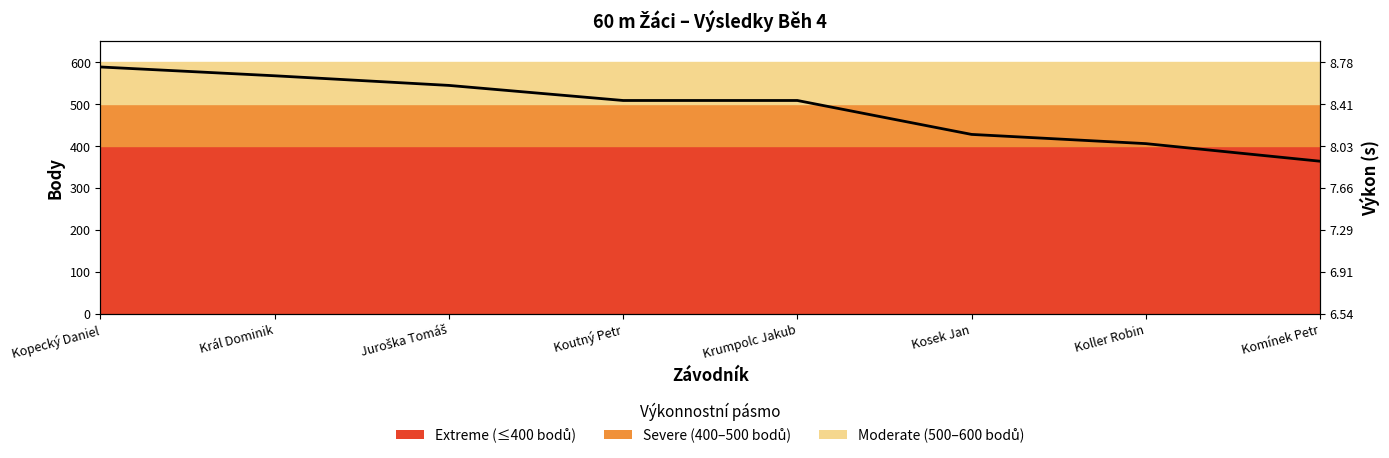

Rank the categories by value from highest to lowest.

Kopecký Daniel, Král Dominik, Juroška Tomáš, Koutný Petr, Krumpolc Jakub, Kosek Jan, Koller Robin, Komínek Petr